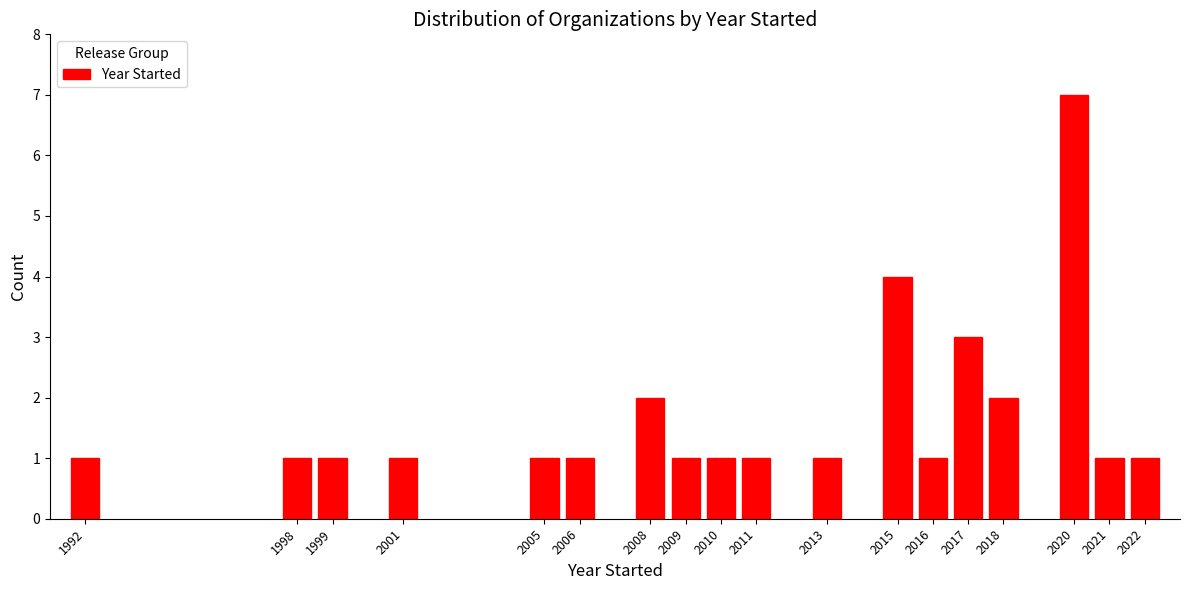

Reading left to right, what are all the values shown in this chart?

1	1	1	1	1	1	2	1	1	1	1	4	1	3	2	7	1	1